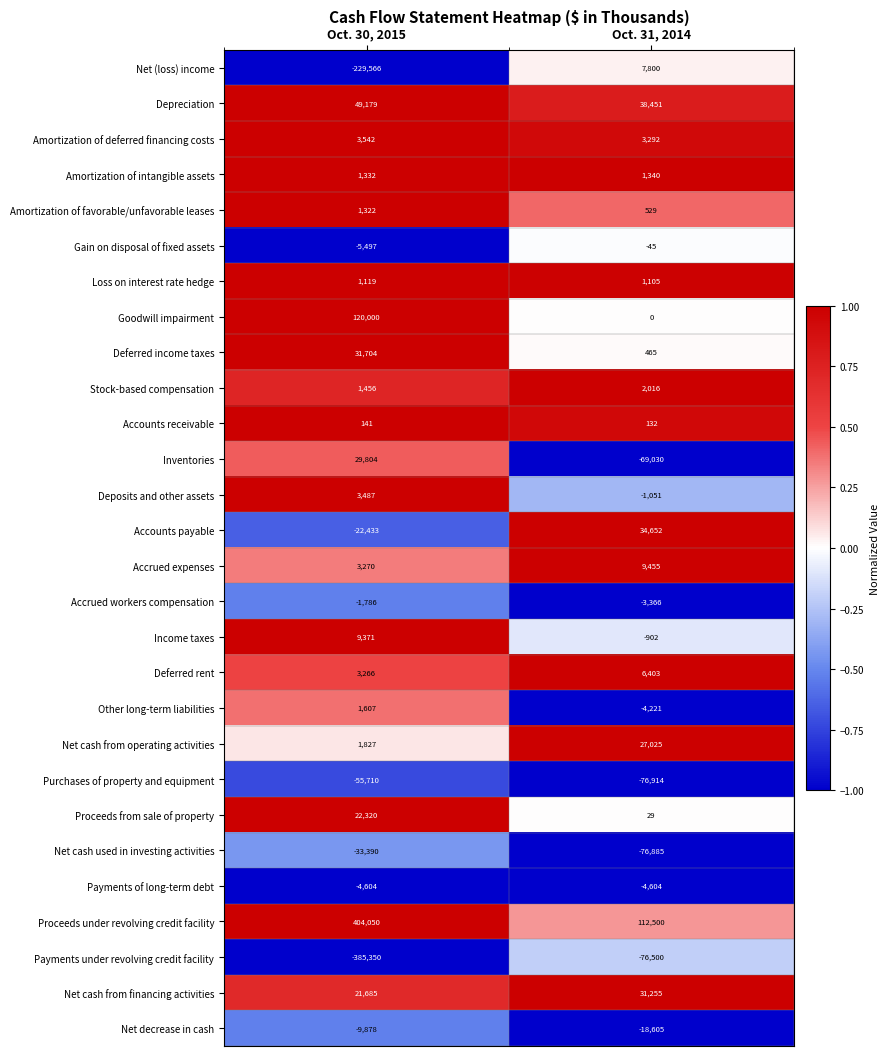

What is the spread (max minus min) of values at Oct. 30, 2015?

789400